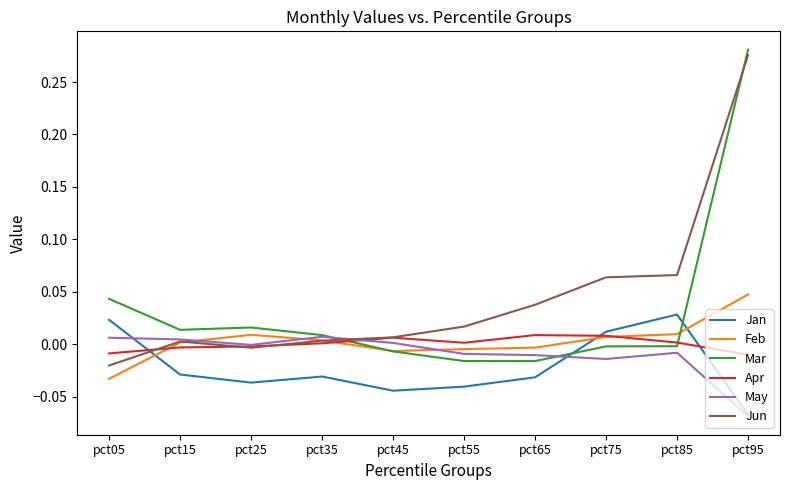

Is it true that Apr equals -0.0 at pct05?

True